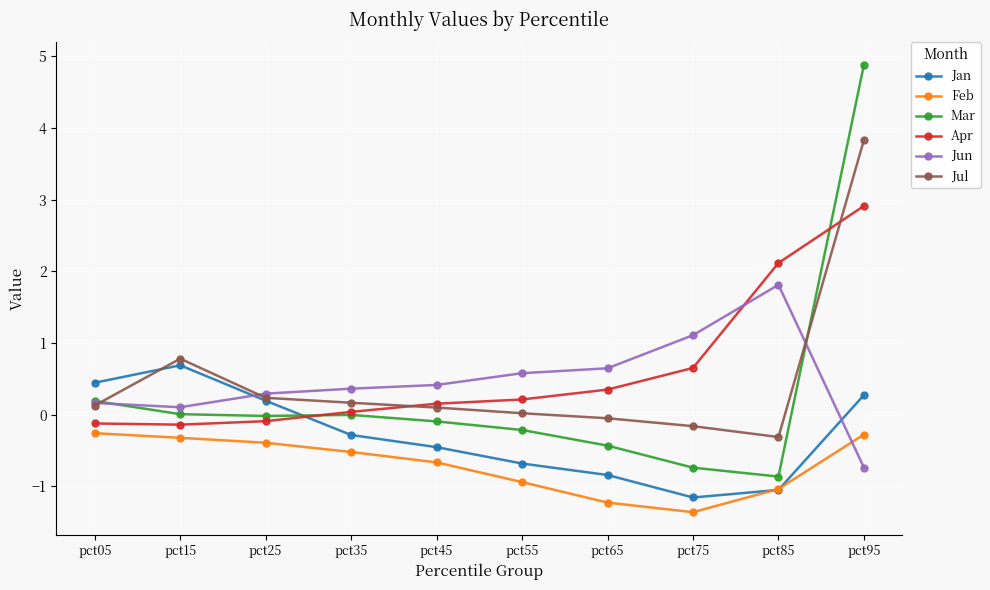

Between which two adjacent categories do Jan and Jul first intersect?

pct05 and pct15